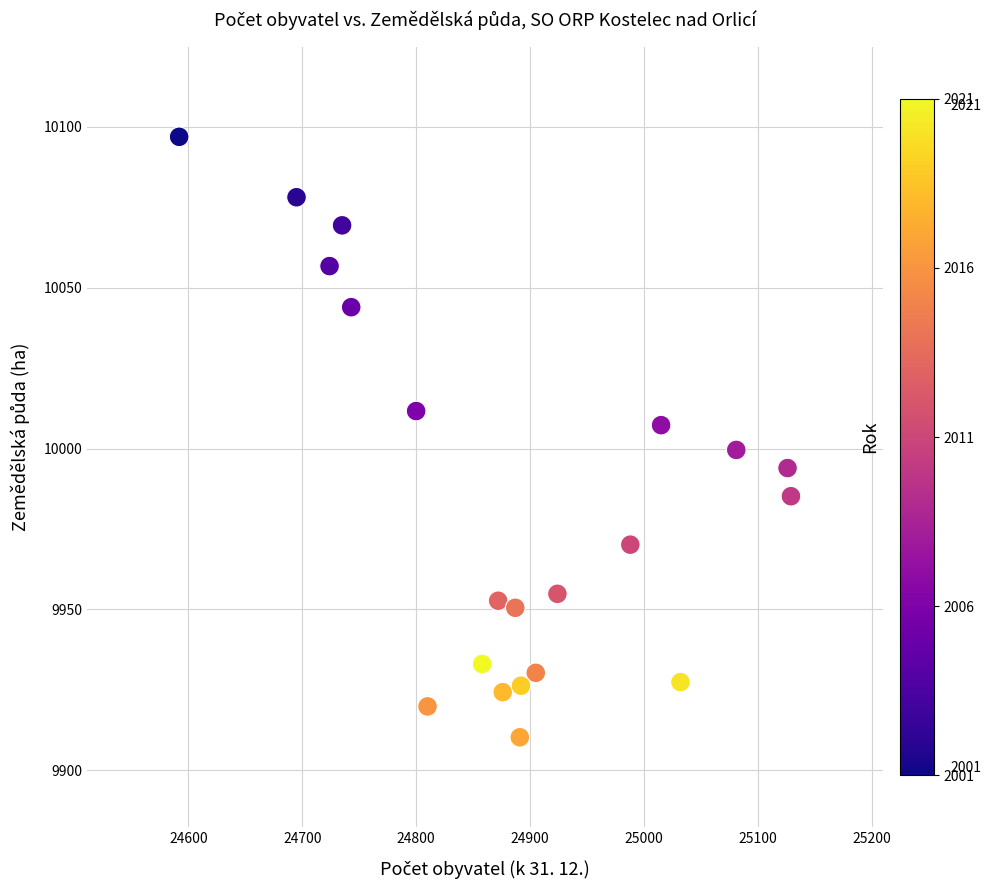

What is the range of X values (max minus min)?

537.0